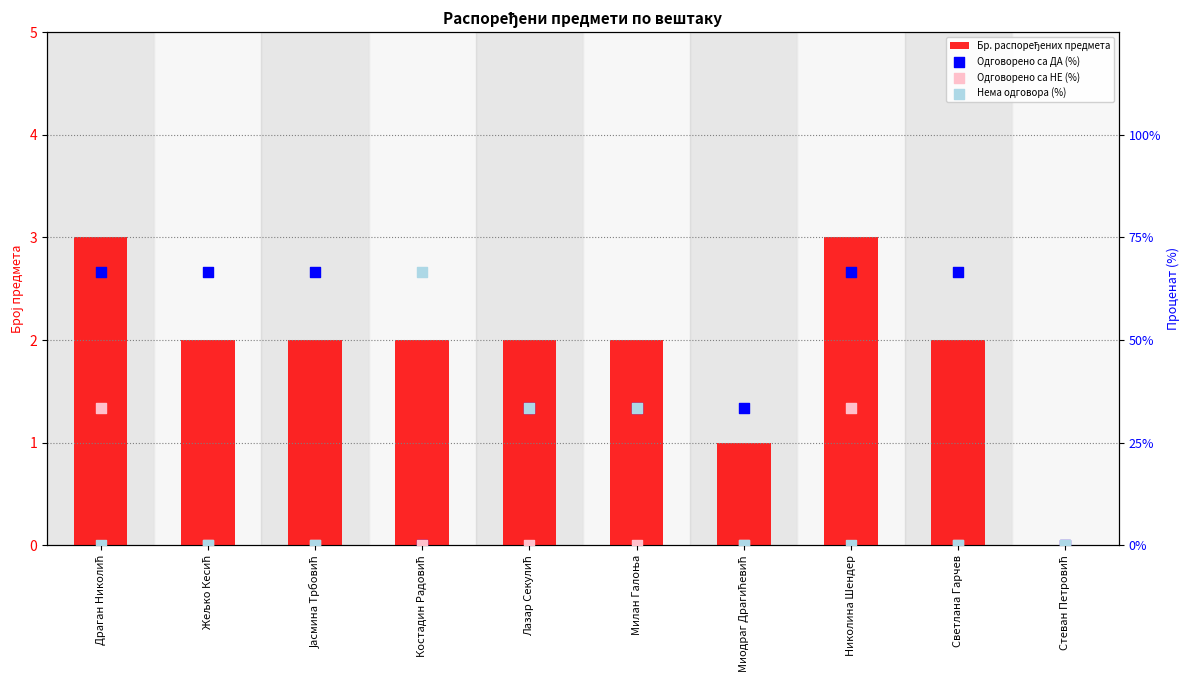

At how many categories does at least one series exceed 17?

9